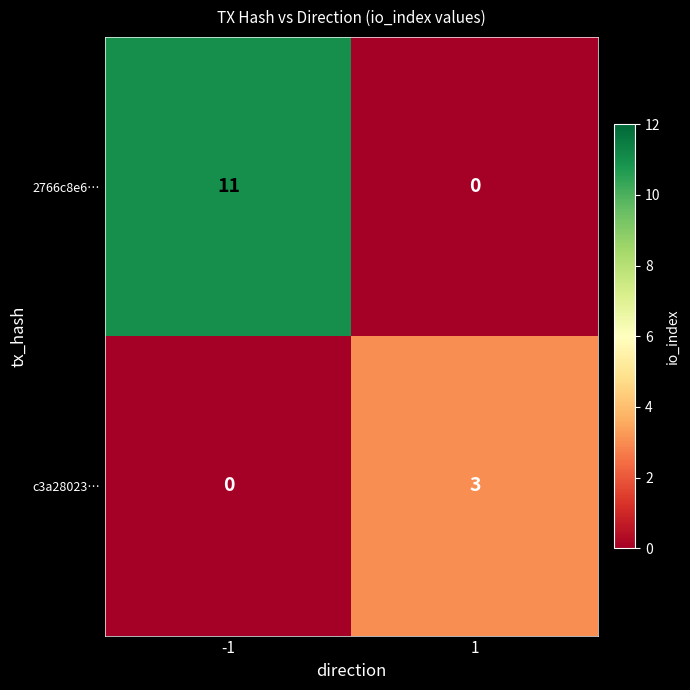

At 1, list the series in order from largest to smallest.

c3a28023…, 2766c8e6…